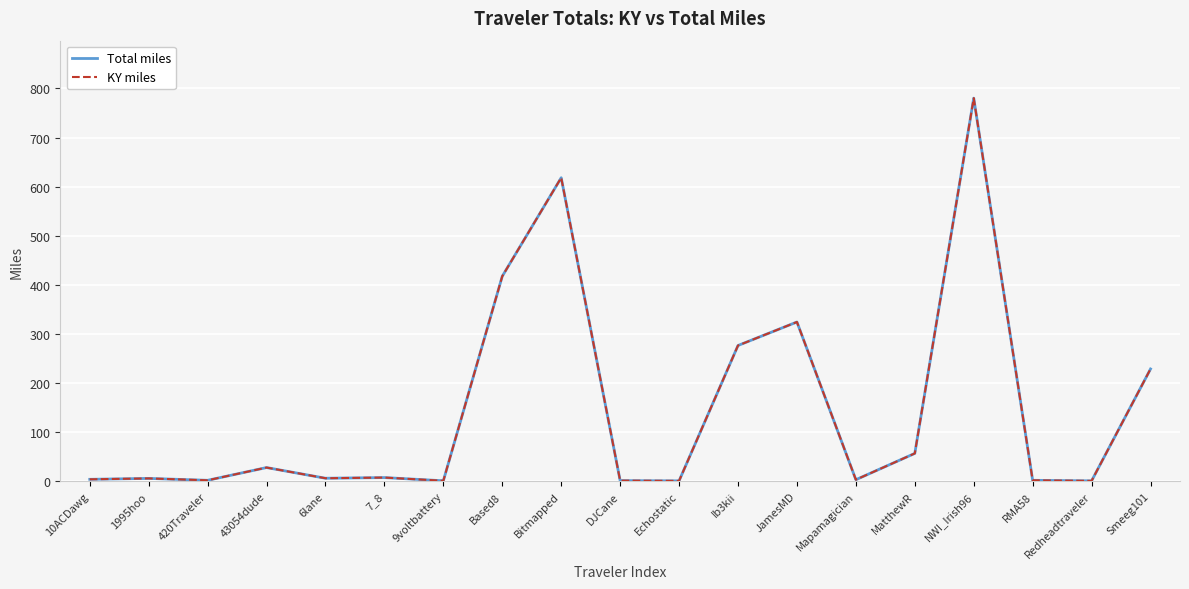

Read the KY miles value at Bitmapped.

618.2